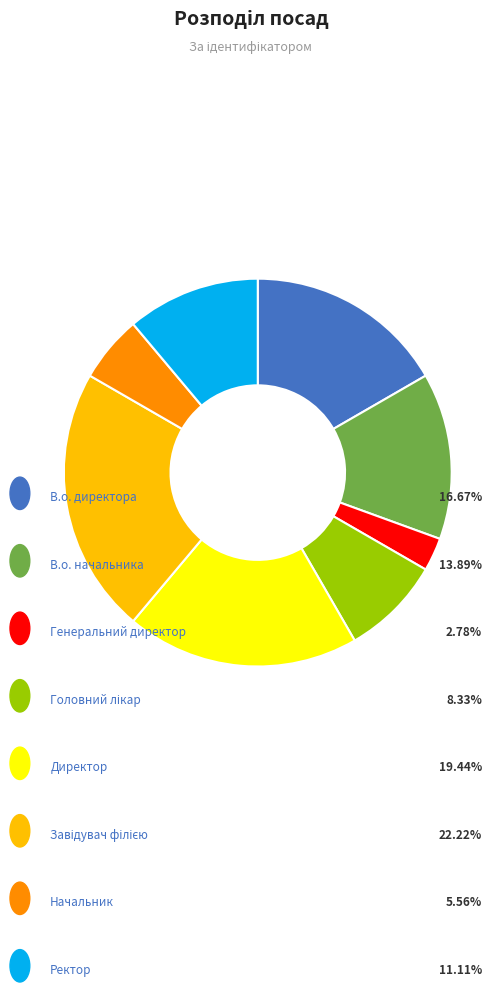

Does any single category account for the majority?

No